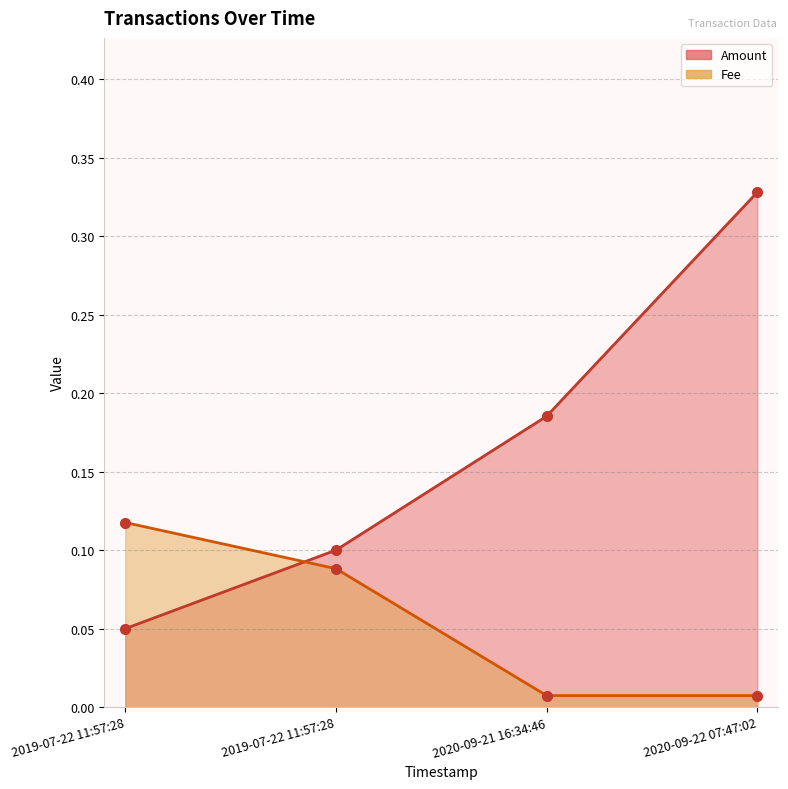

How many lines are shown in the chart?

2